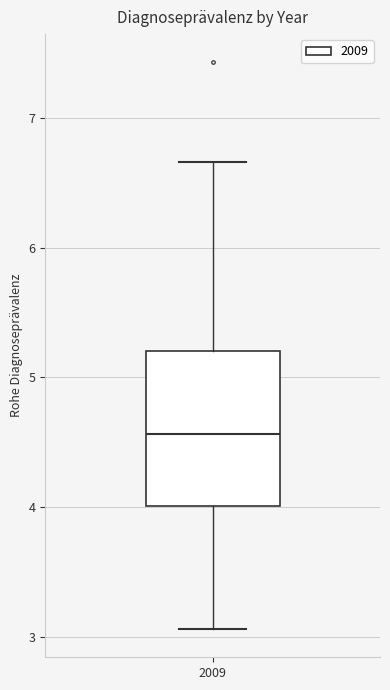

Where does the lower whisker of the box at x = 2009 end on the y-axis? The values are not printed on the chart, so give them approximately, as read against the axis.

3.1